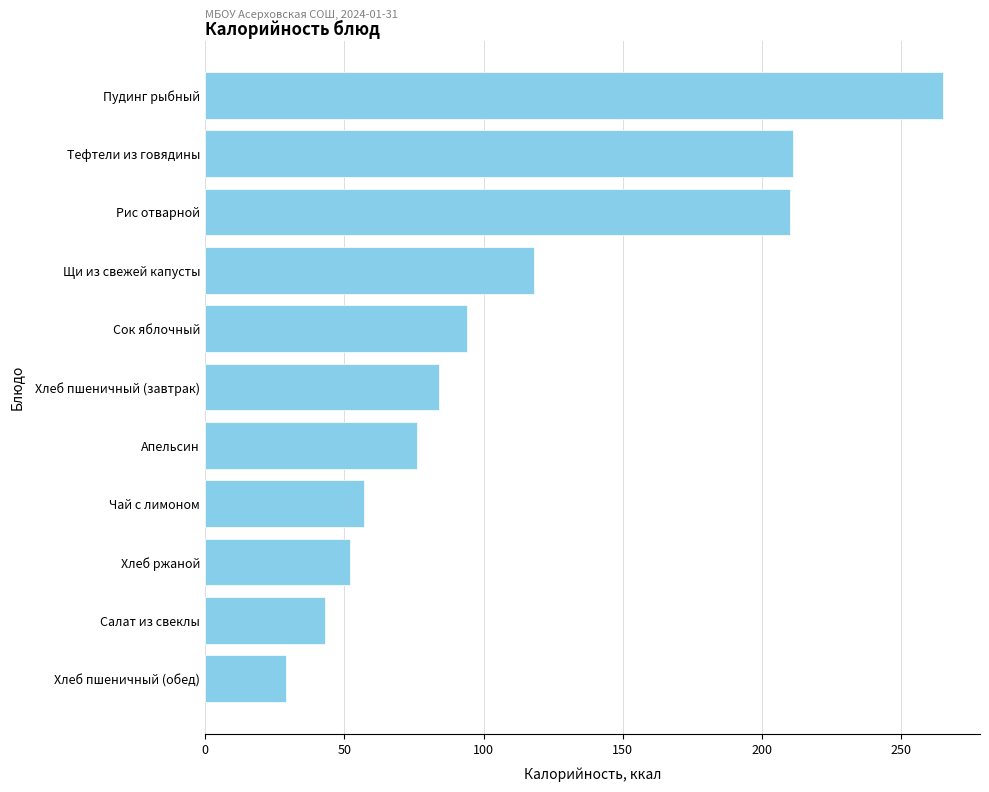

What is the value of the 8th bar from the top?

57